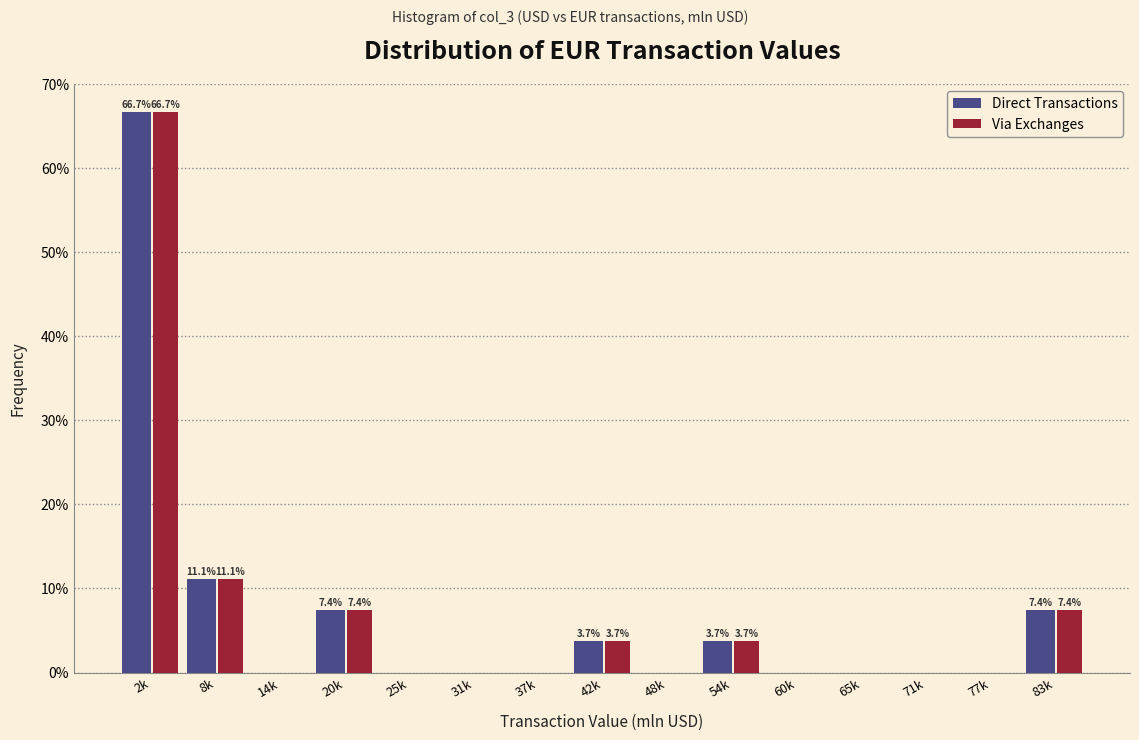

Reading left to right, what are all the values shown in this chart?

Direct Transactions: 2k=66.7	8k=11.1	14k=0.0	20k=7.4	25k=0.0	31k=0.0	37k=0.0	42k=3.7	48k=0.0	54k=3.7	60k=0.0	65k=0.0	71k=0.0	77k=0.0	83k=7.4
Via Exchanges: 2k=66.7	8k=11.1	14k=0.0	20k=7.4	25k=0.0	31k=0.0	37k=0.0	42k=3.7	48k=0.0	54k=3.7	60k=0.0	65k=0.0	71k=0.0	77k=0.0	83k=7.4